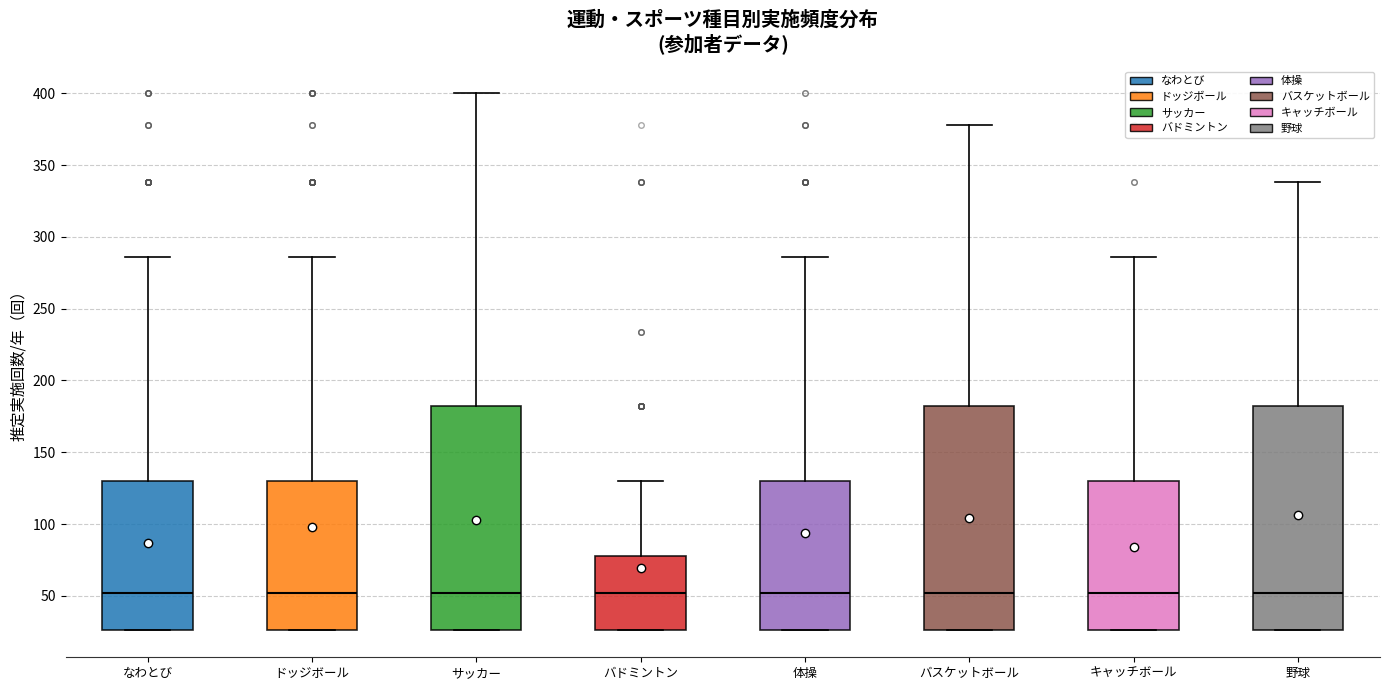

Where is the lower edge of the box for バスケットボール on the y-axis? The values are not printed on the chart, so give them approximately, as read against the axis.

25